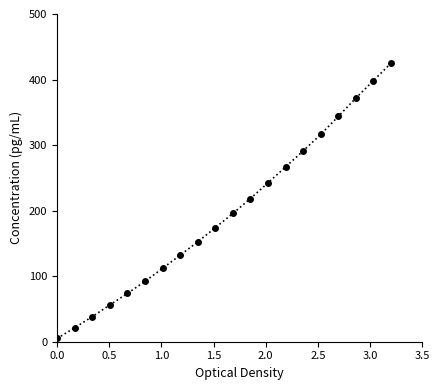

How many lines are shown in the chart?

1